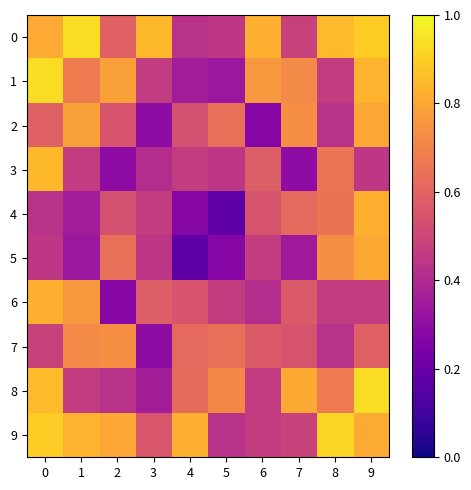

At which category is the sum across all series the highest?

9